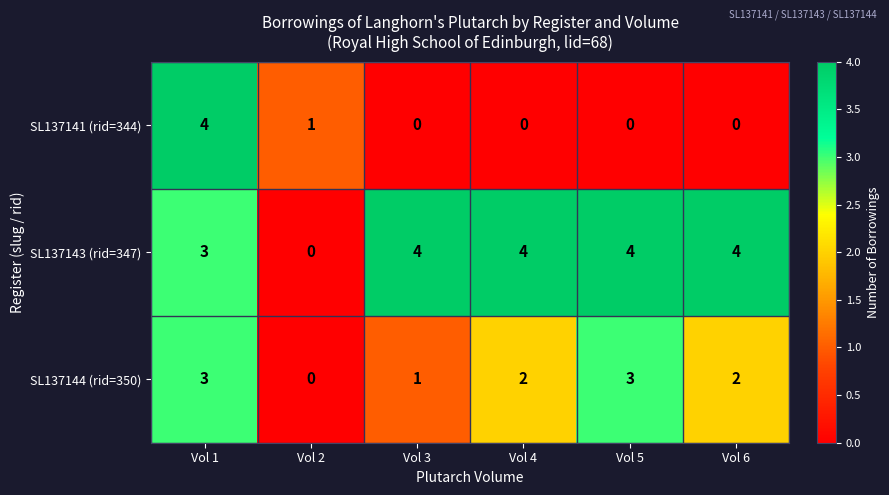

Is it true that SL137144 (rid=350) equals 4 at Vol 1?

False